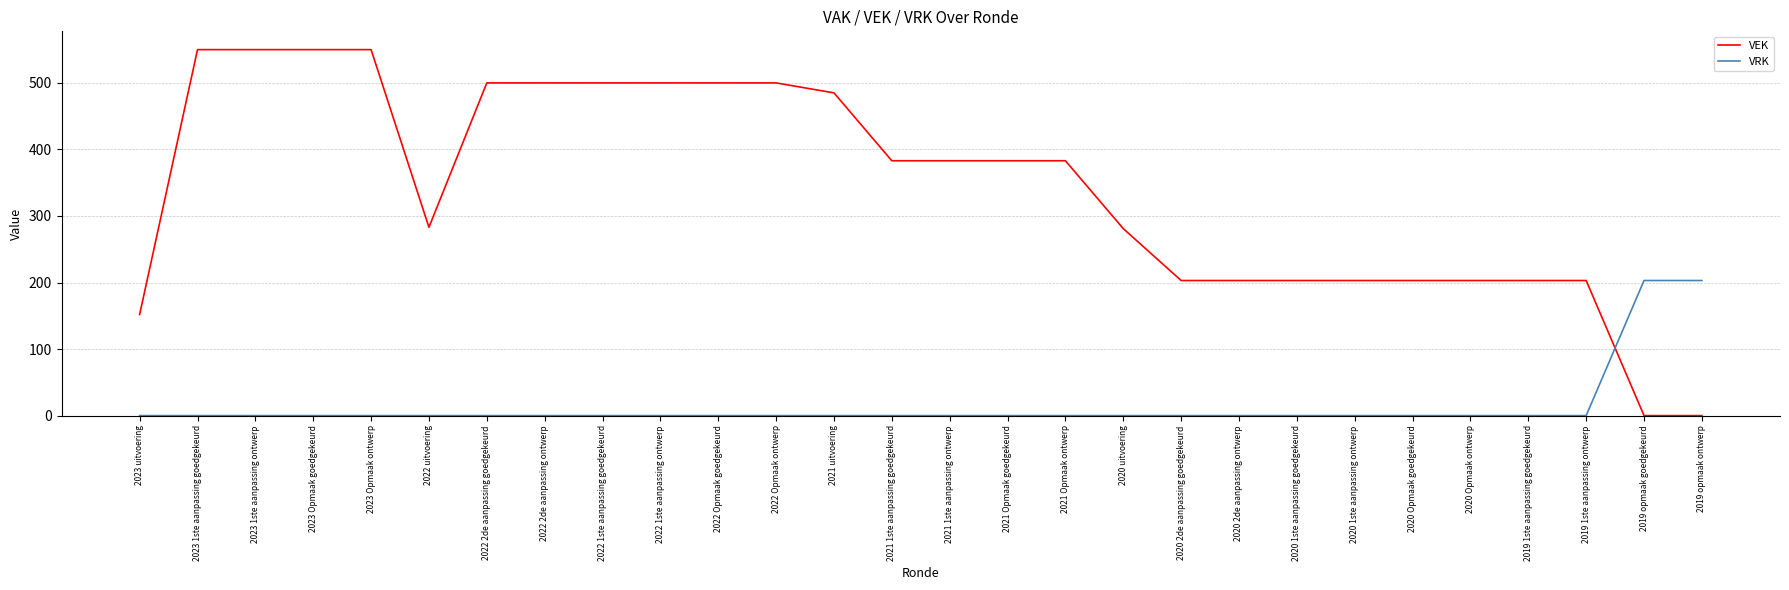

Is the value of VEK at 2019 1ste aanpassing ontwerp greater than the value of VRK at 2020 2de aanpassing ontwerp?

Yes